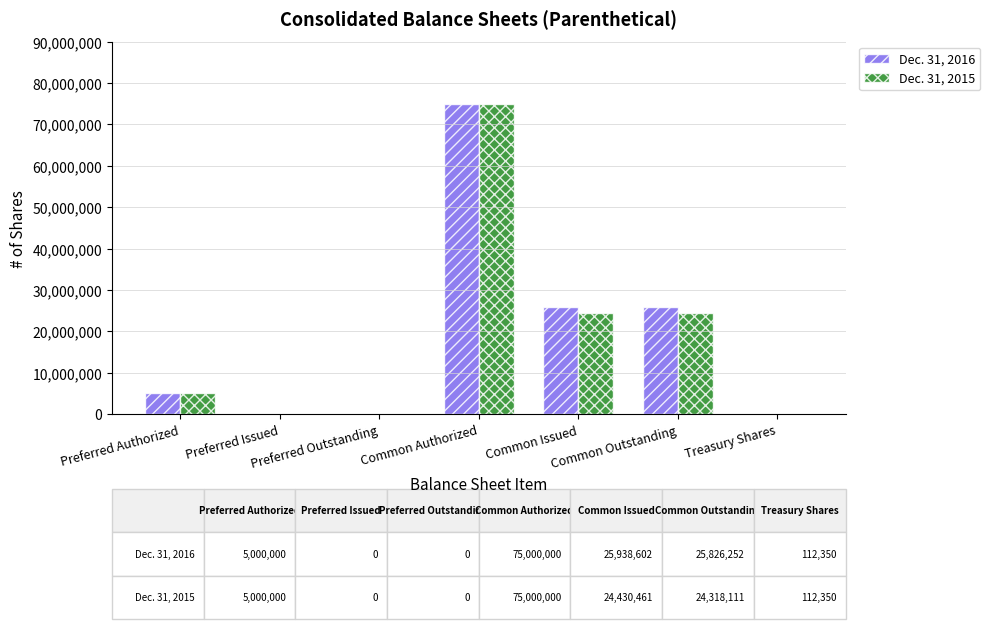

At which label is Dec. 31, 2015 closest to 37500000?

Common Issued